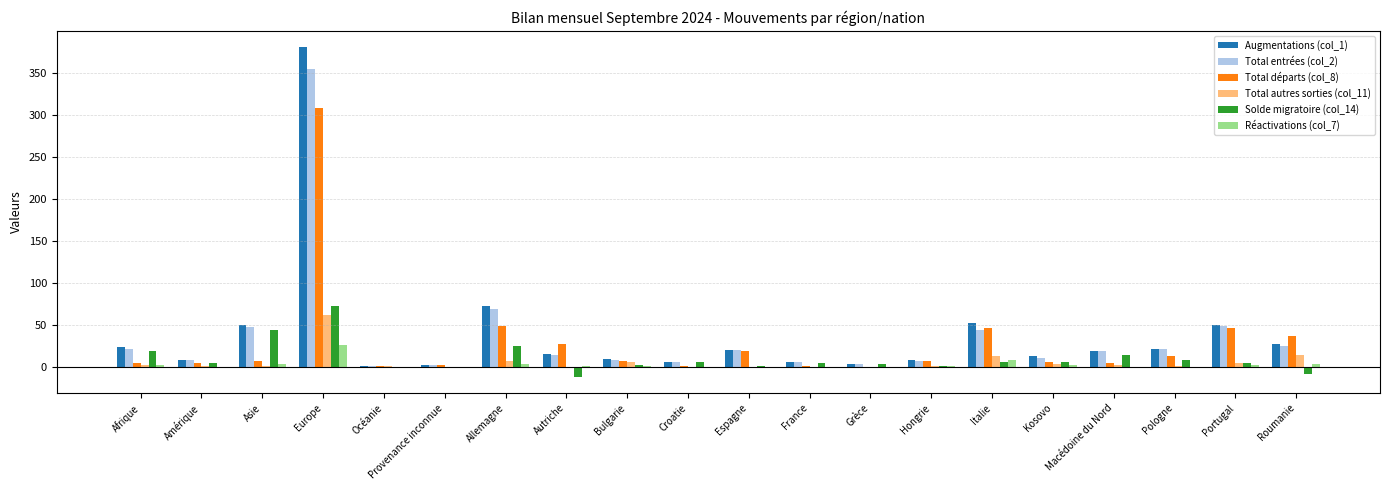

At which category is the sum across all series the highest?

Europe